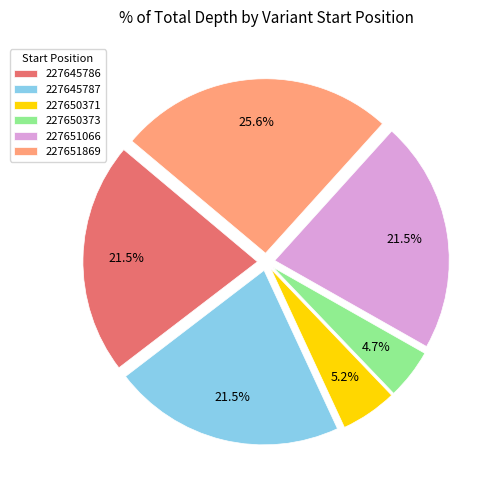

What is the total percentage of 227650373 and 227645787?

26.2%